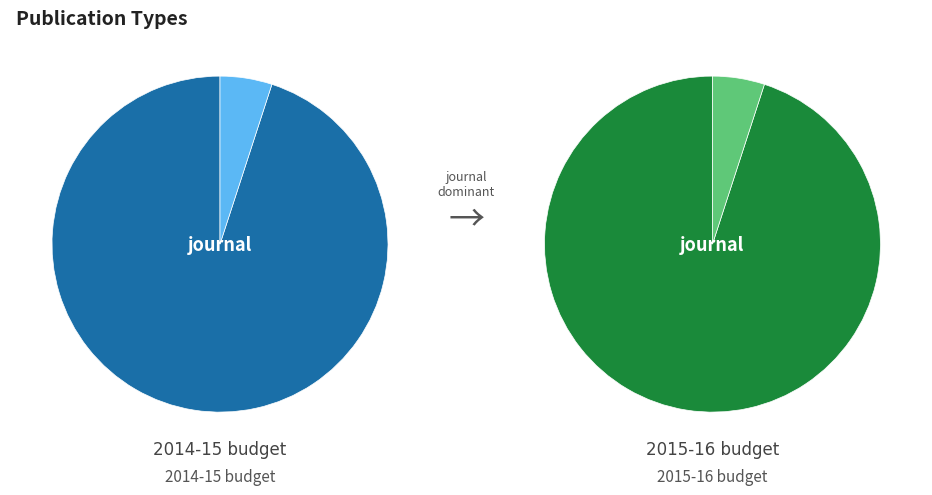

To the nearest percent, what percentage of the pie is conference and proceedings?

5%